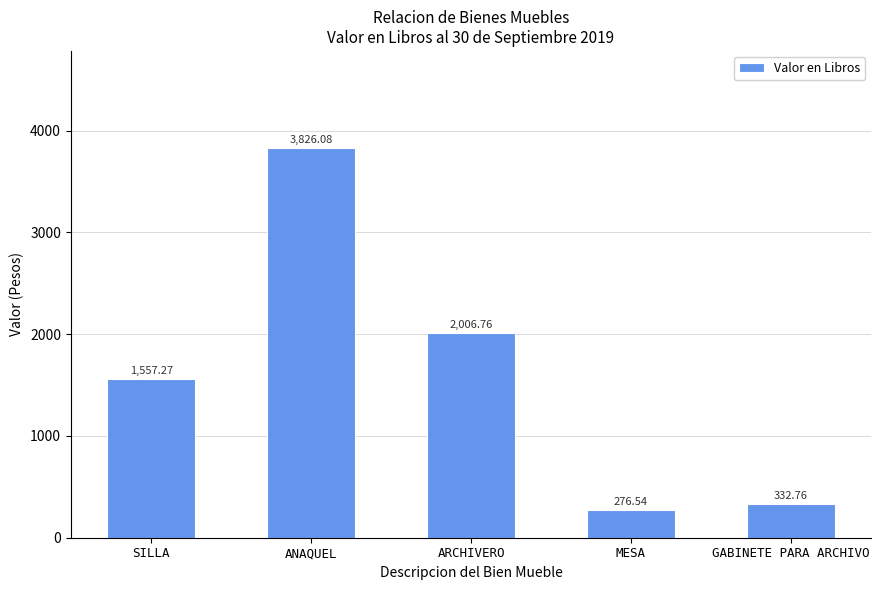

Which label corresponds to the largest value in the chart?

ANAQUEL